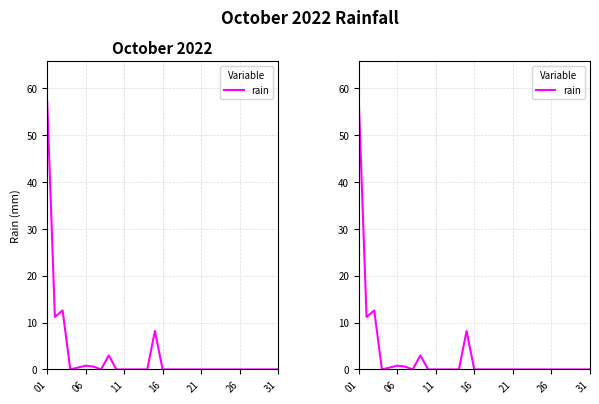

How many lines are shown in the chart?

1